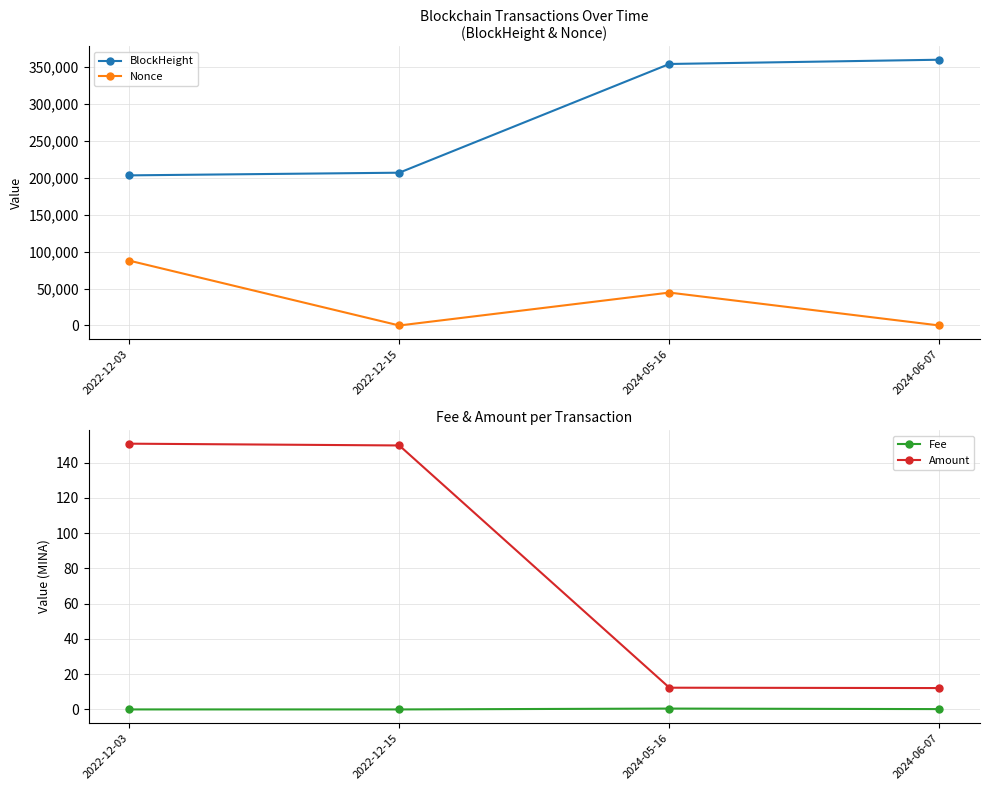

Where is the first local maximum for Nonce?

2024-05-16